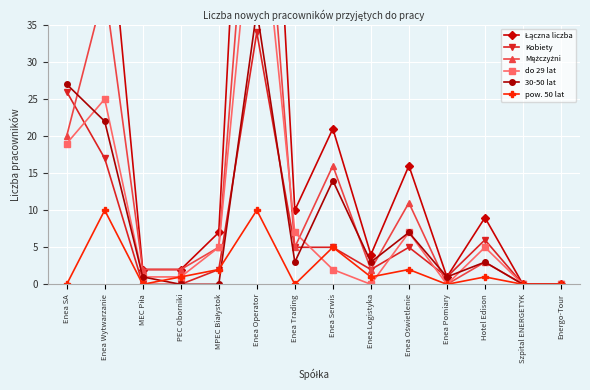

True or false: Mężczyźni and pow. 50 lat intersect in this chart.

False